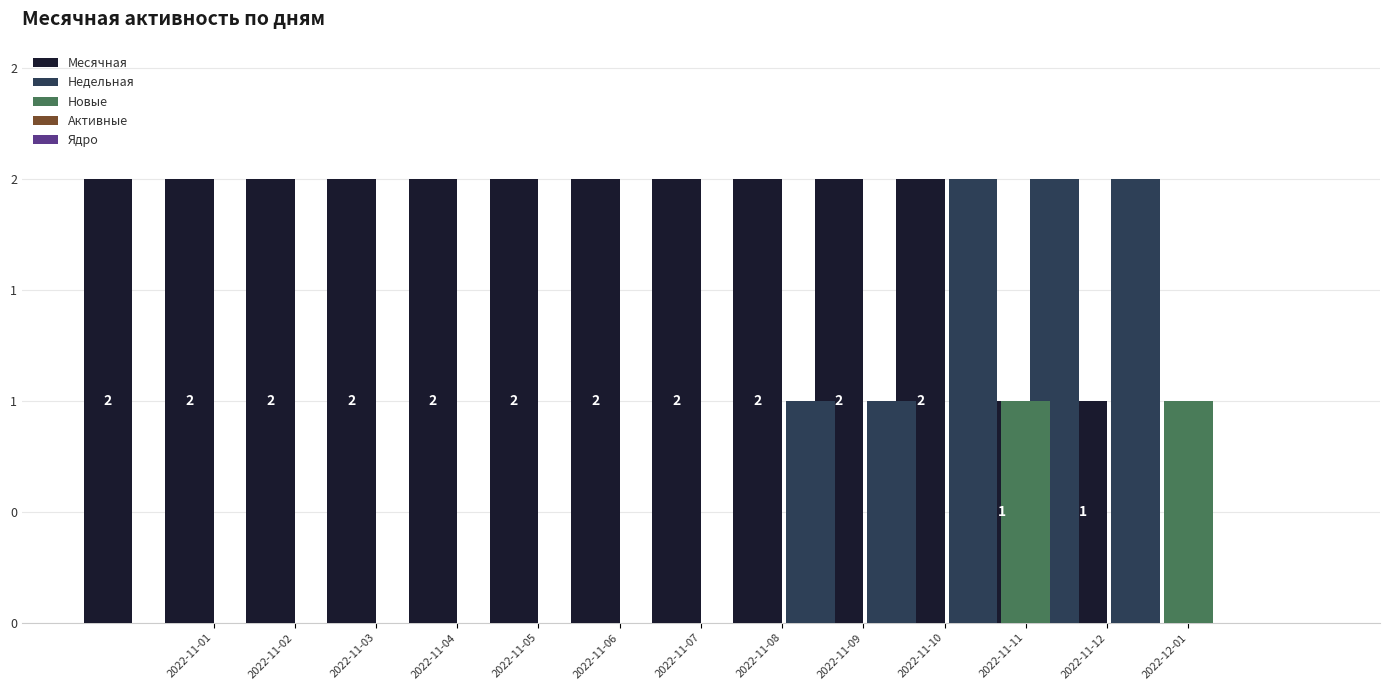

Reading left to right, what are all the values shown in this chart?

Месячная: 2	2	2	2	2	2	2	2	2	2	2	1	1
Недельная: 0	0	0	0	0	0	0	0	1	1	2	2	2
Новые: 0	0	0	0	0	0	0	0	0	0	1	0	1
Активные: 0	0	0	0	0	0	0	0	0	0	0	0	0
Ядро: 0	0	0	0	0	0	0	0	0	0	0	0	0